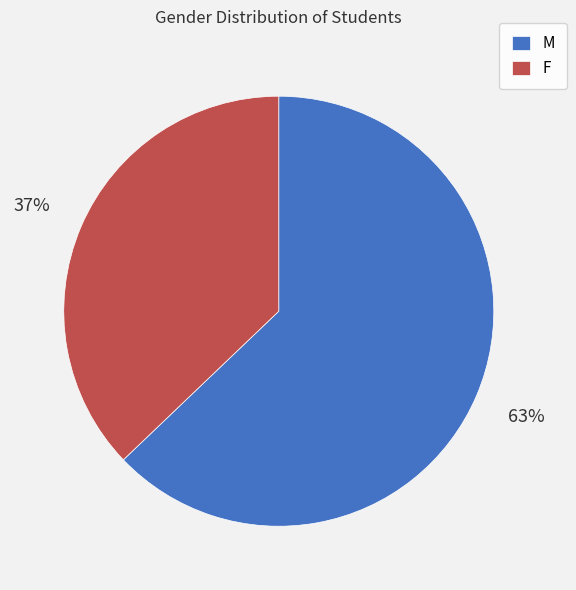

The F slice represents 37% of the pie. True or false?

True